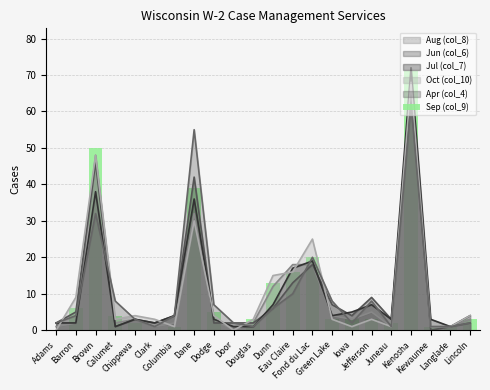

The value at Calumet is 1. True or false?

False